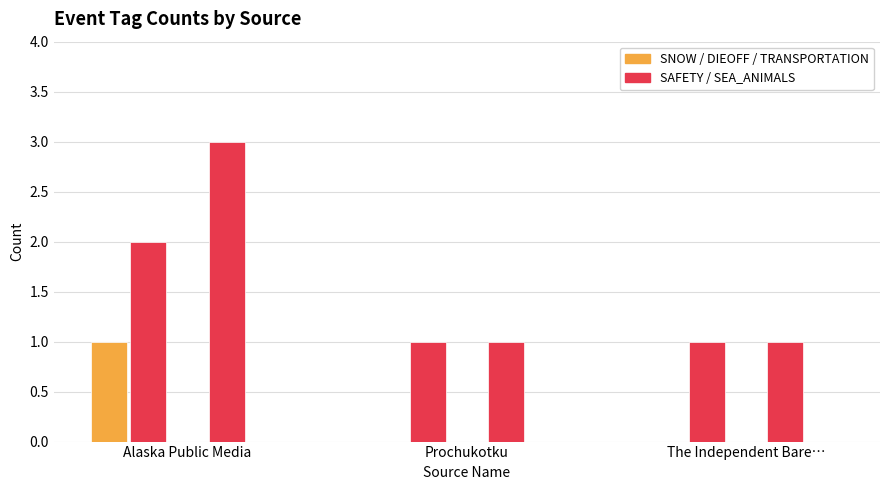

How many groups of bars are there?

3